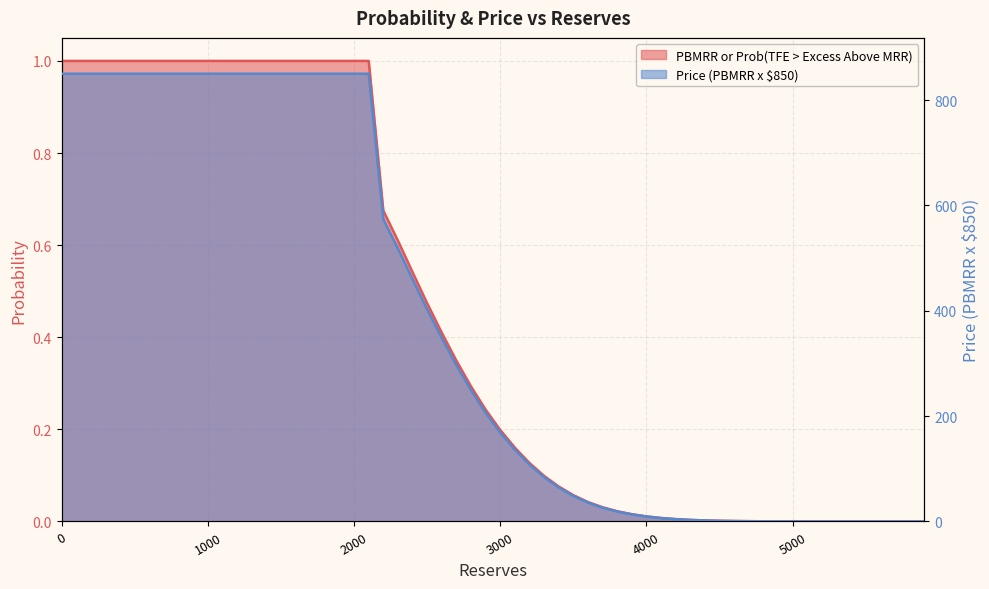

Is it true that PBMRR or Prob(TFE > Excess Above MRR) equals 0.0 at 3700?

False